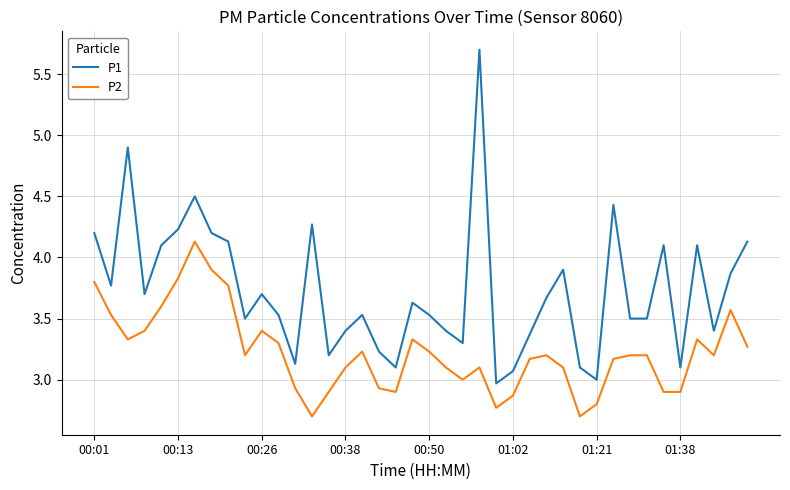

What is the average value of the P2 series?

3.2